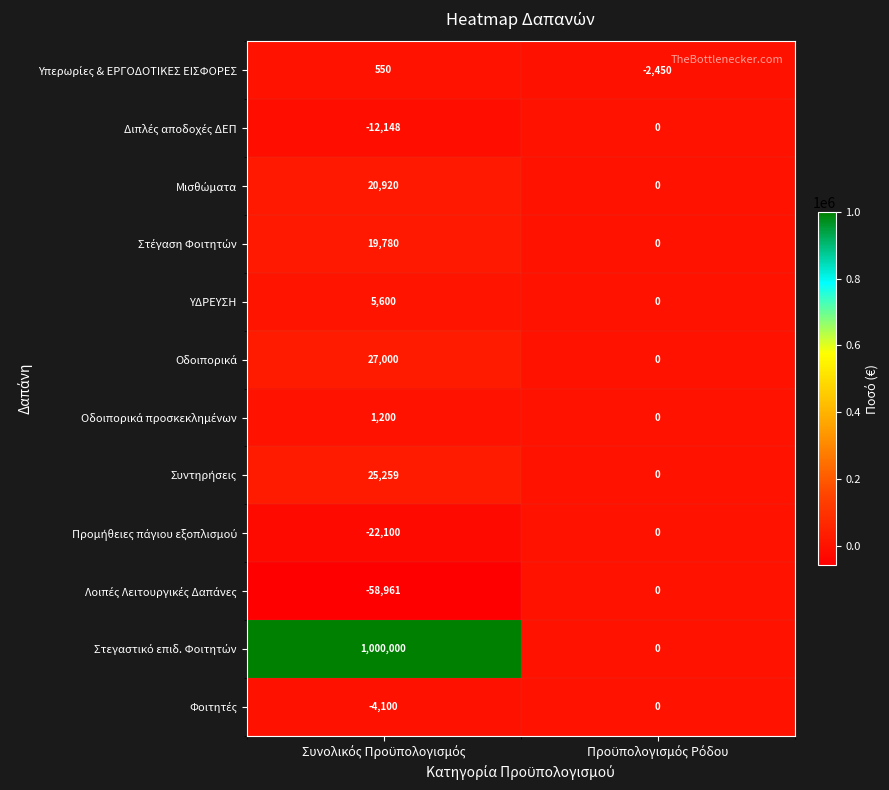

What is the greatest value displayed?

1000000